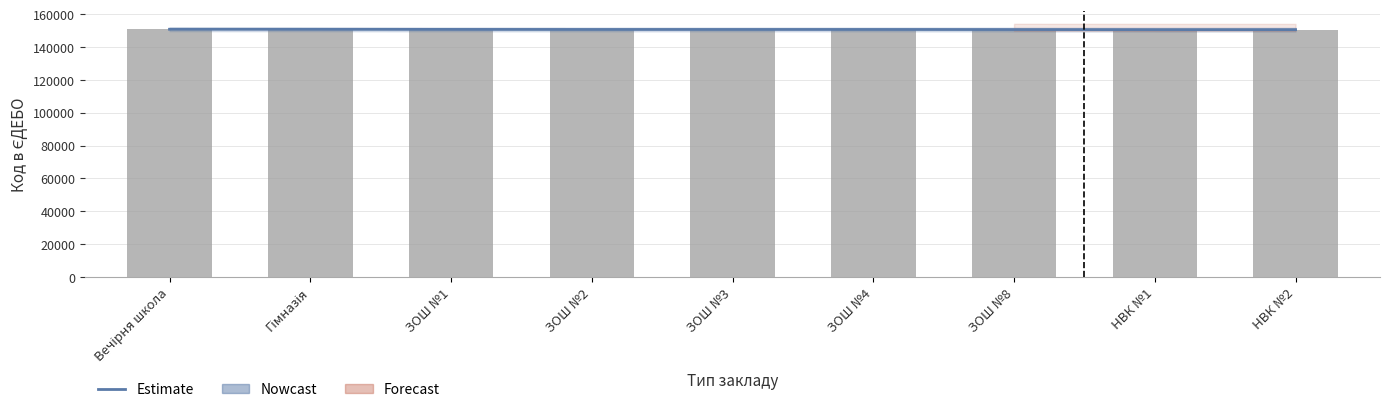

What value does the Код в ЄДЕБО series have at НВК №1?

150517.0